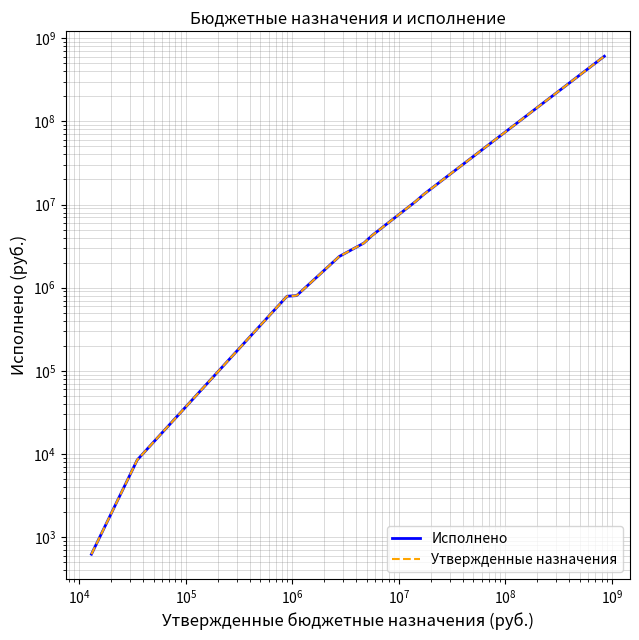

How many series are shown in this chart?

2